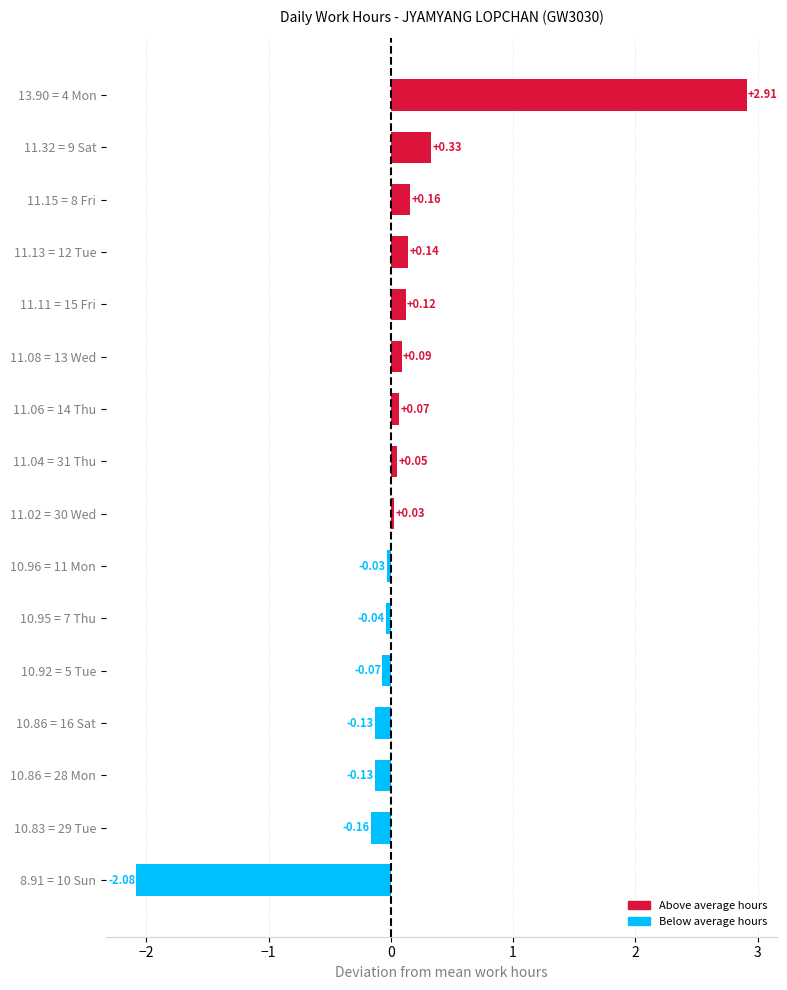

Between 11.11 = 15 Fri and 10.96 = 11 Mon, which is larger?

11.11 = 15 Fri